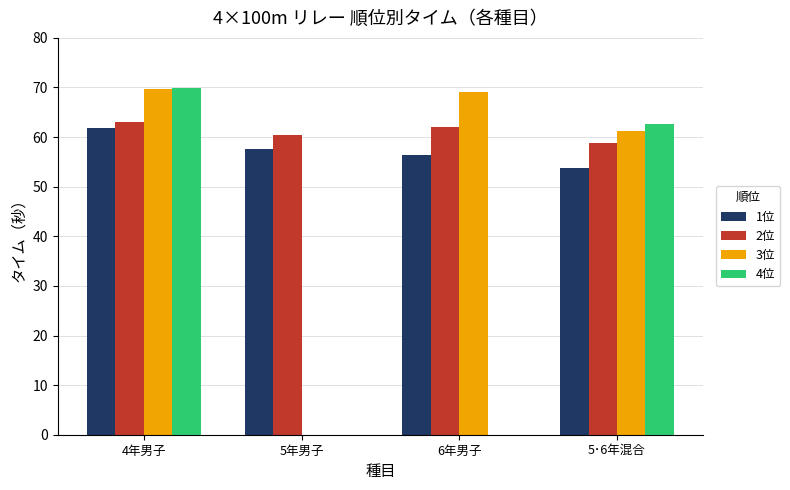

Reading left to right, list all the values displayed in this chart.

1位: 61.8	57.6	56.4	53.9
2位: 63.1	60.4	62.1	58.8
3位: 69.7	0.0	69.2	61.2
4位: 69.8	0.0	0.0	62.5